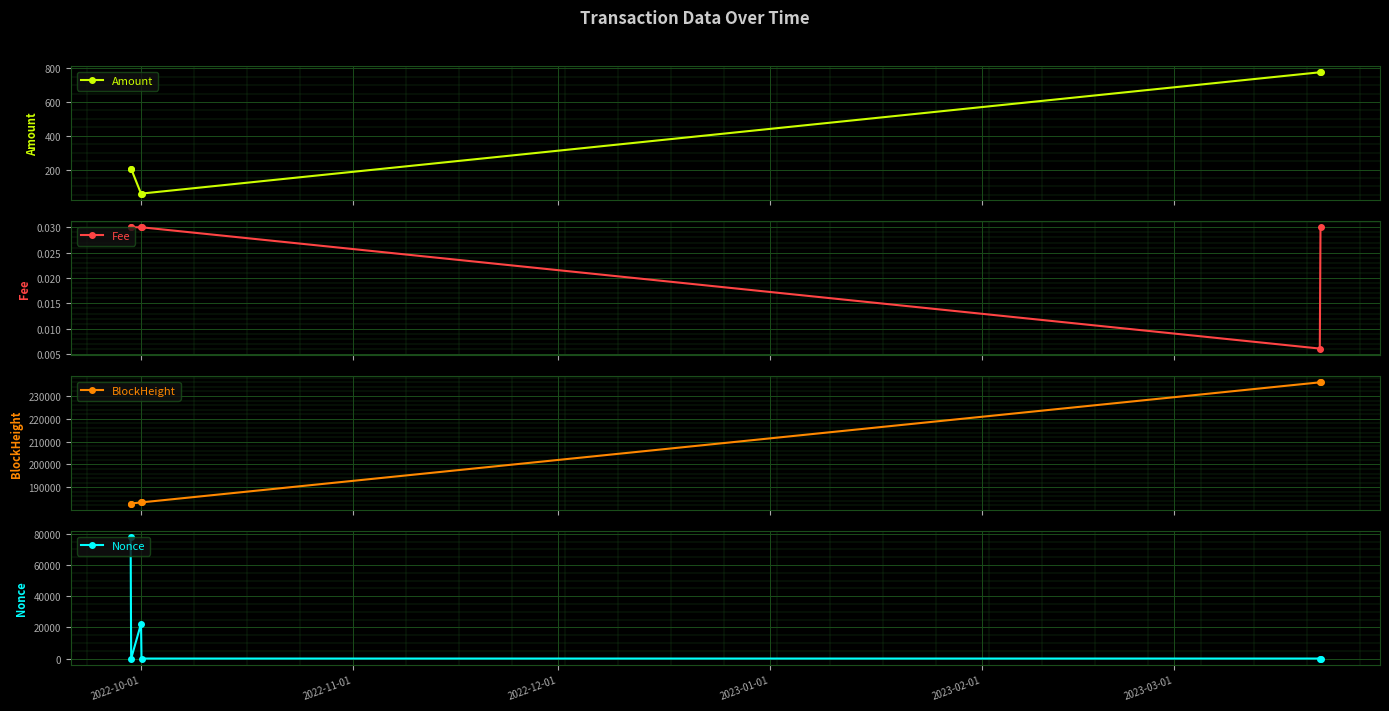

Which series has the widest spread of values?

Nonce